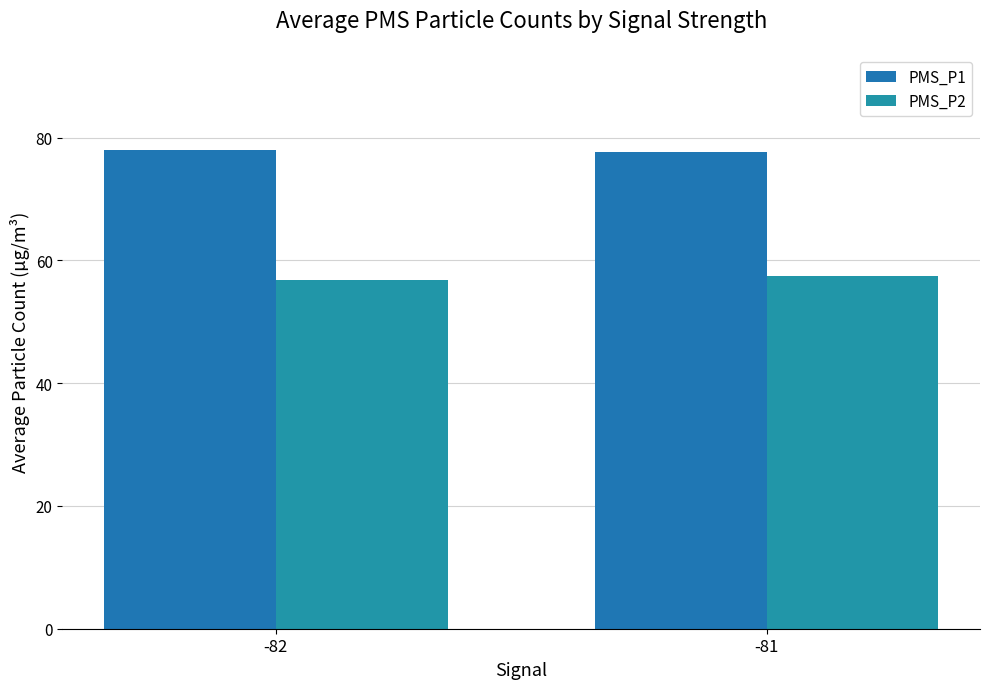

The value of PMS_P2 at -82 is 96.6. True or false?

False